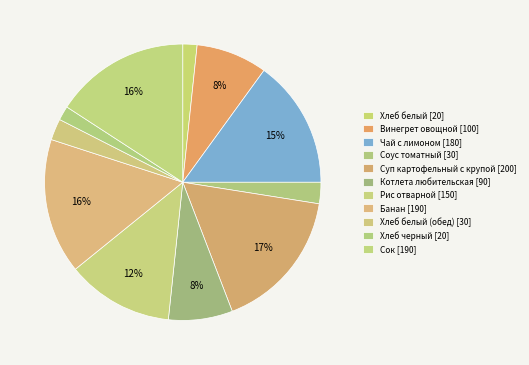

To the nearest percent, what is the average slice percentage?

9%